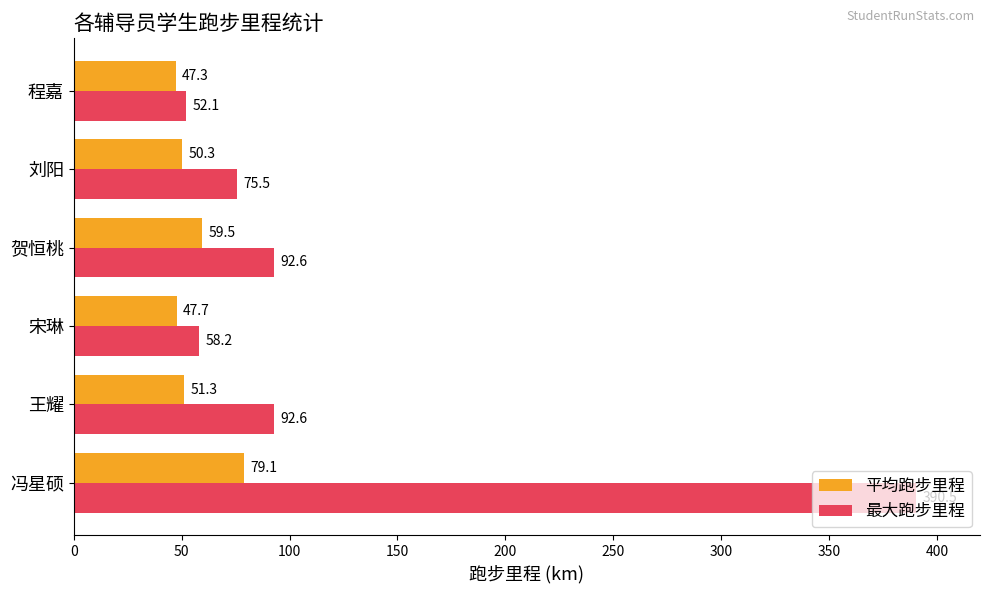

True or false: 最大跑步里程 has a value of 79.3 at 宋琳.

False